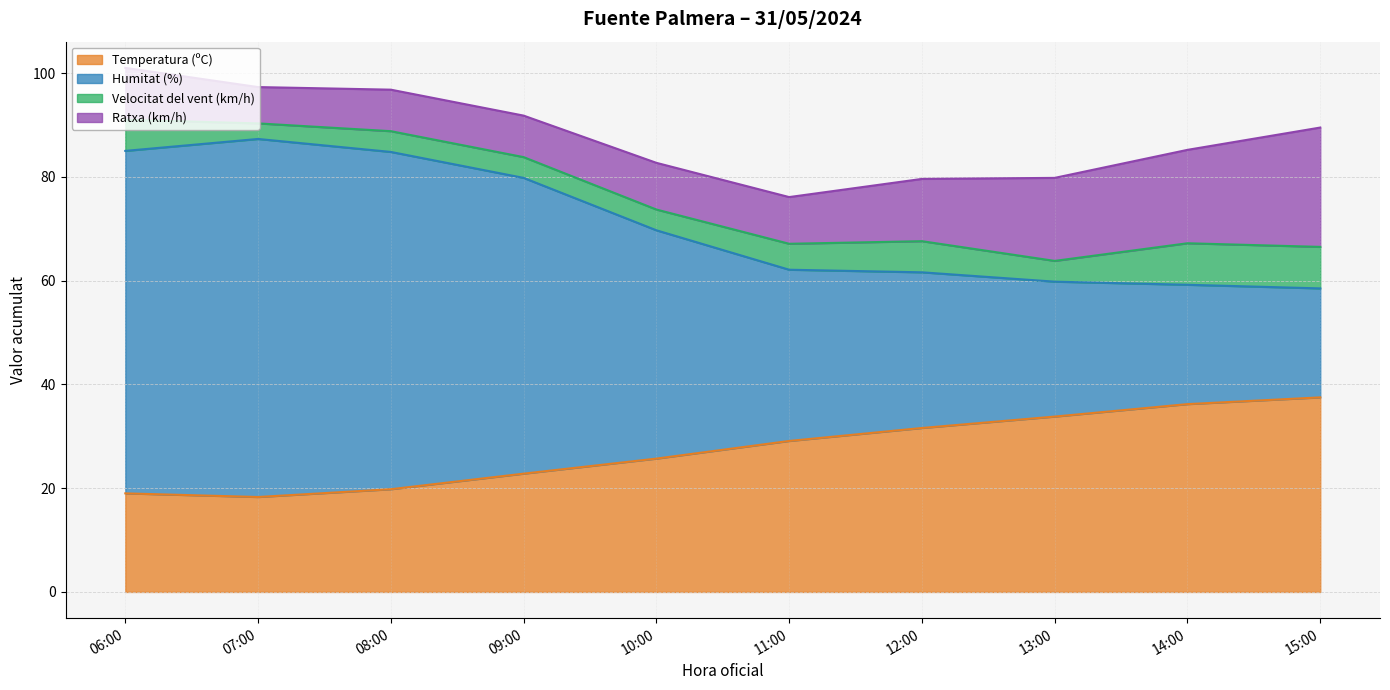

Where is the first local maximum for Humitat (%)?

07:00